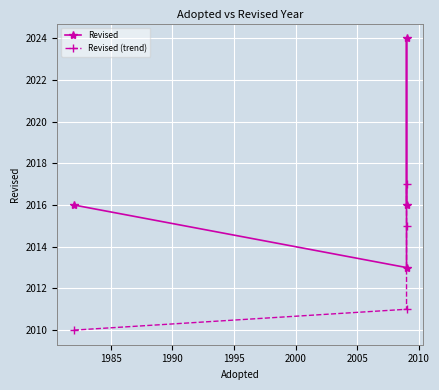

The value of Revised (trend) at 1985 is 1110. True or false?

False